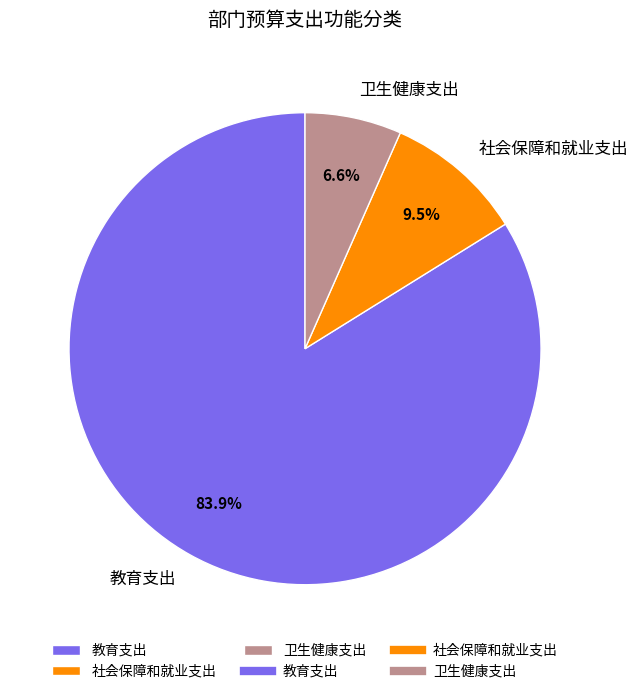

Combined, do 教育支出 and 卫生健康支出 account for over 50%?

Yes